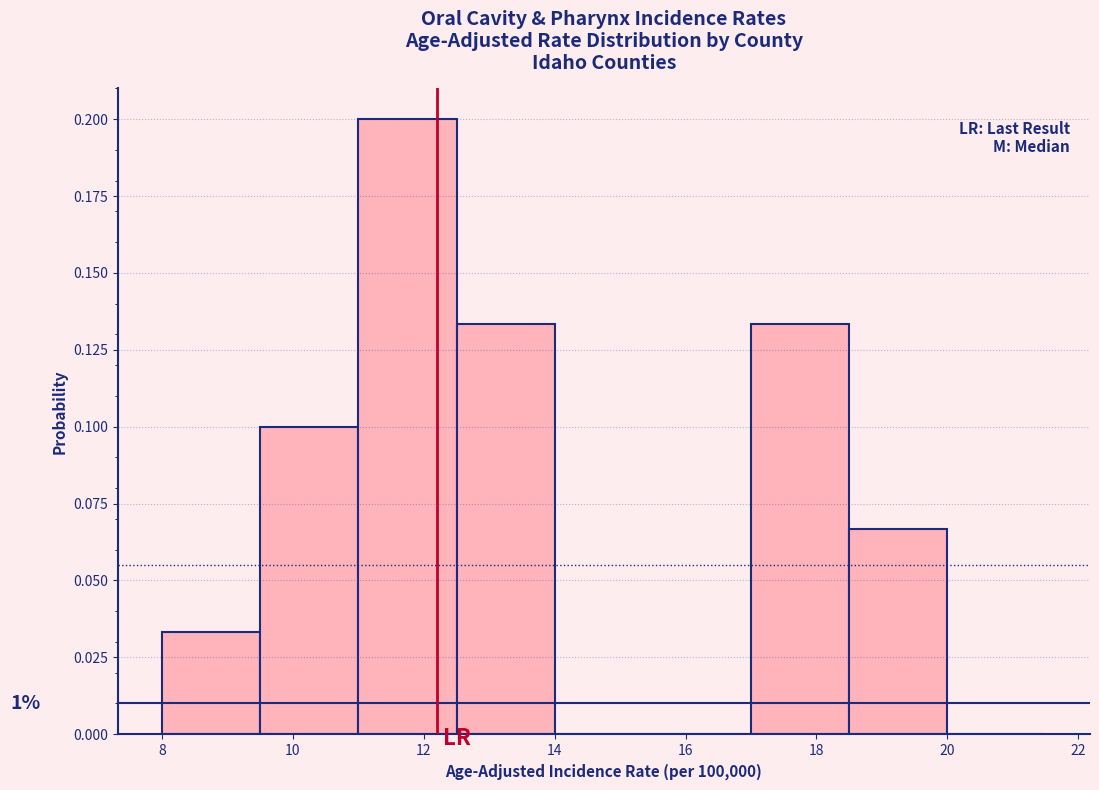

Which range on the x-axis has the tallest bar?

11.0 to 12.5